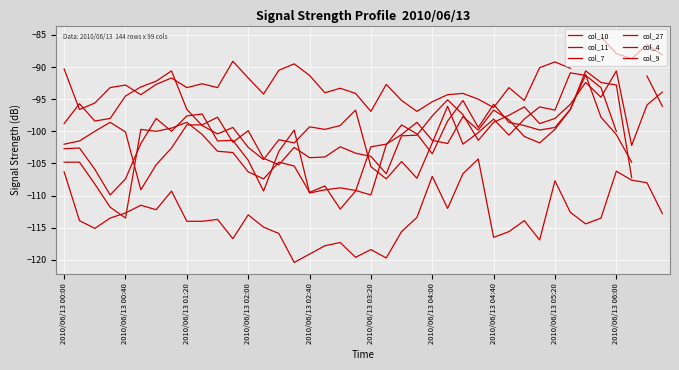

Where is the first local maximum for col_4?

2010/06/13 00:40